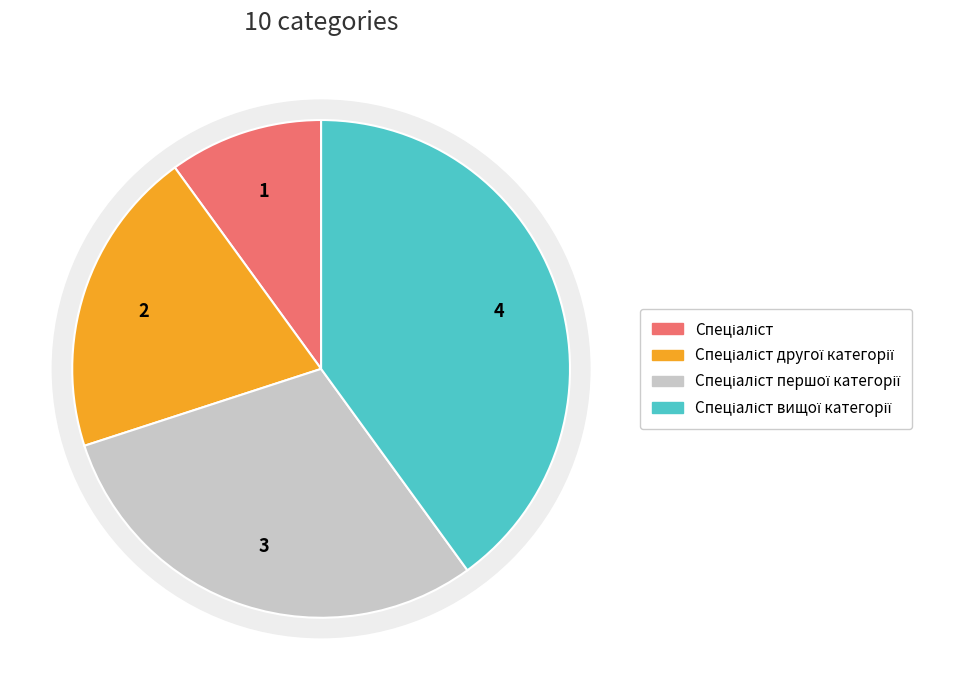

True or false: Спеціаліст другої категорії accounts for 11% of the total.

False